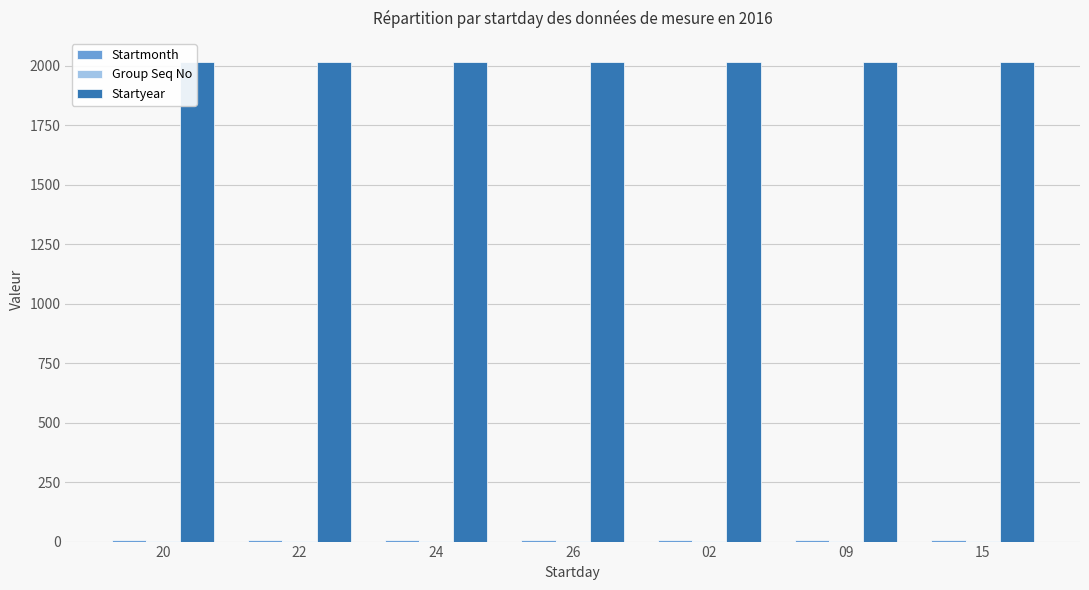

How many groups of bars are there?

7